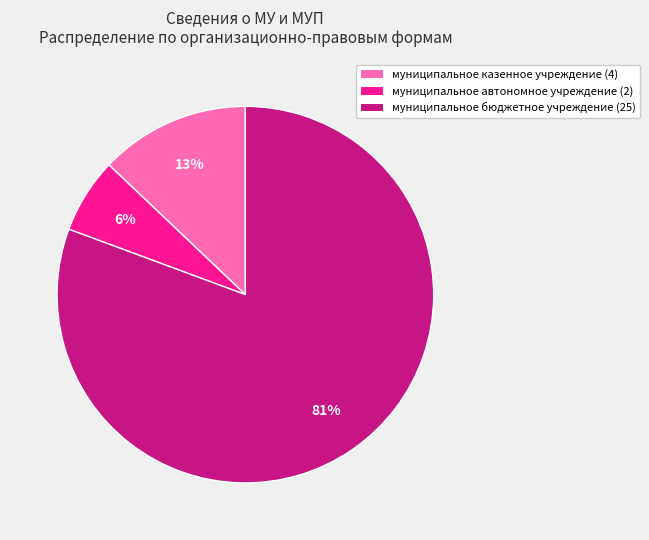

To the nearest percent, what is the difference between the муниципальное бюджетное учреждение and муниципальное казенное учреждение slice percentages?

68%